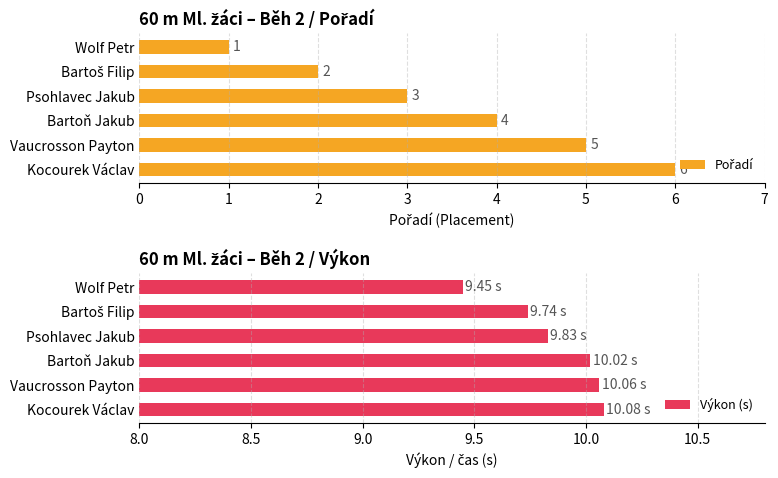

Which series has the largest total across all categories?

Výkon (s)